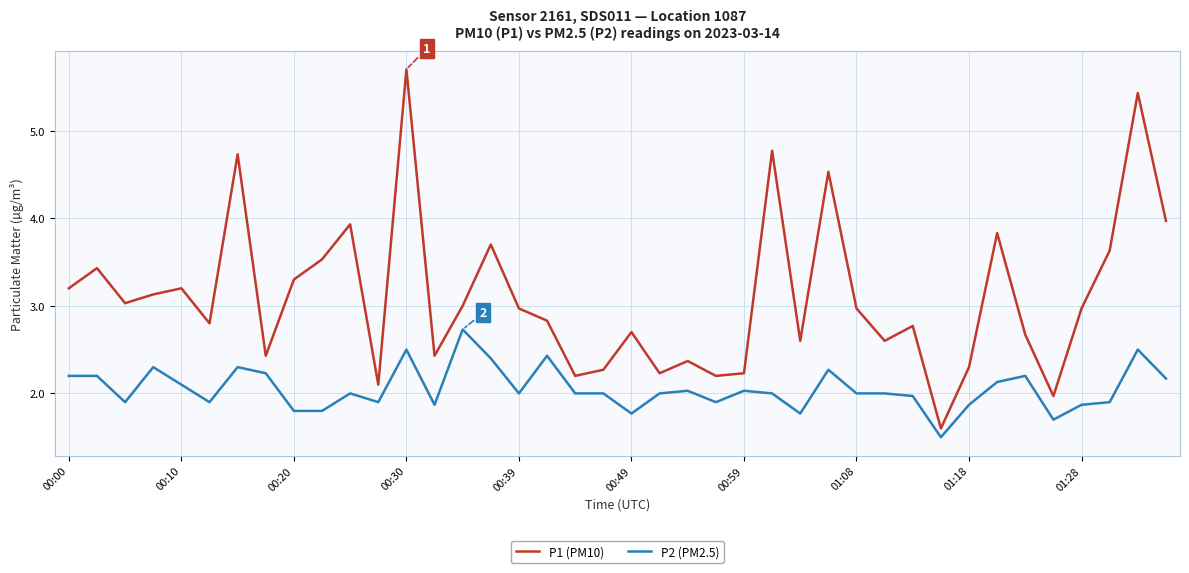

True or false: P1 (PM10) and P2 (PM2.5) intersect in this chart.

False